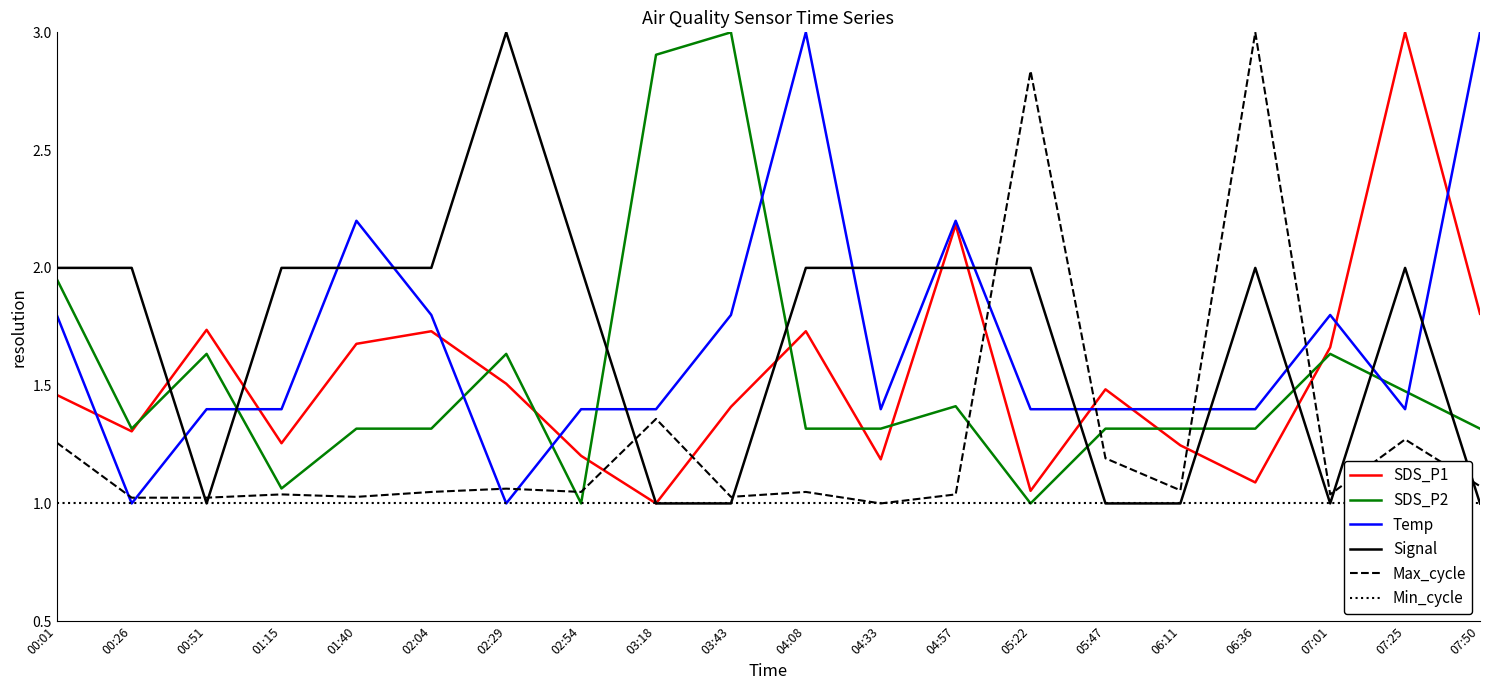

At how many categories does at least one series exceed 1?

20